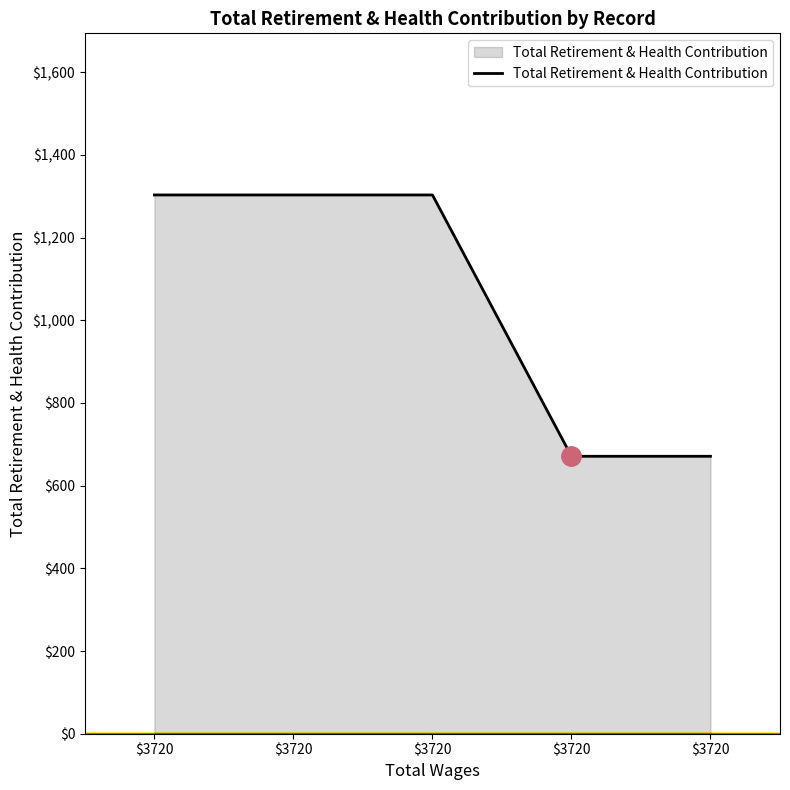

What is the approximate value at $3720, to the nearest 100?

700